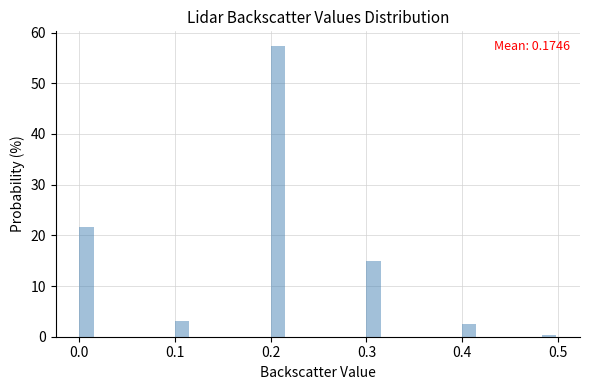

Around what value on the x-axis is the tallest bar? Give the approximate position of its centre, as read against the axis.

0.21